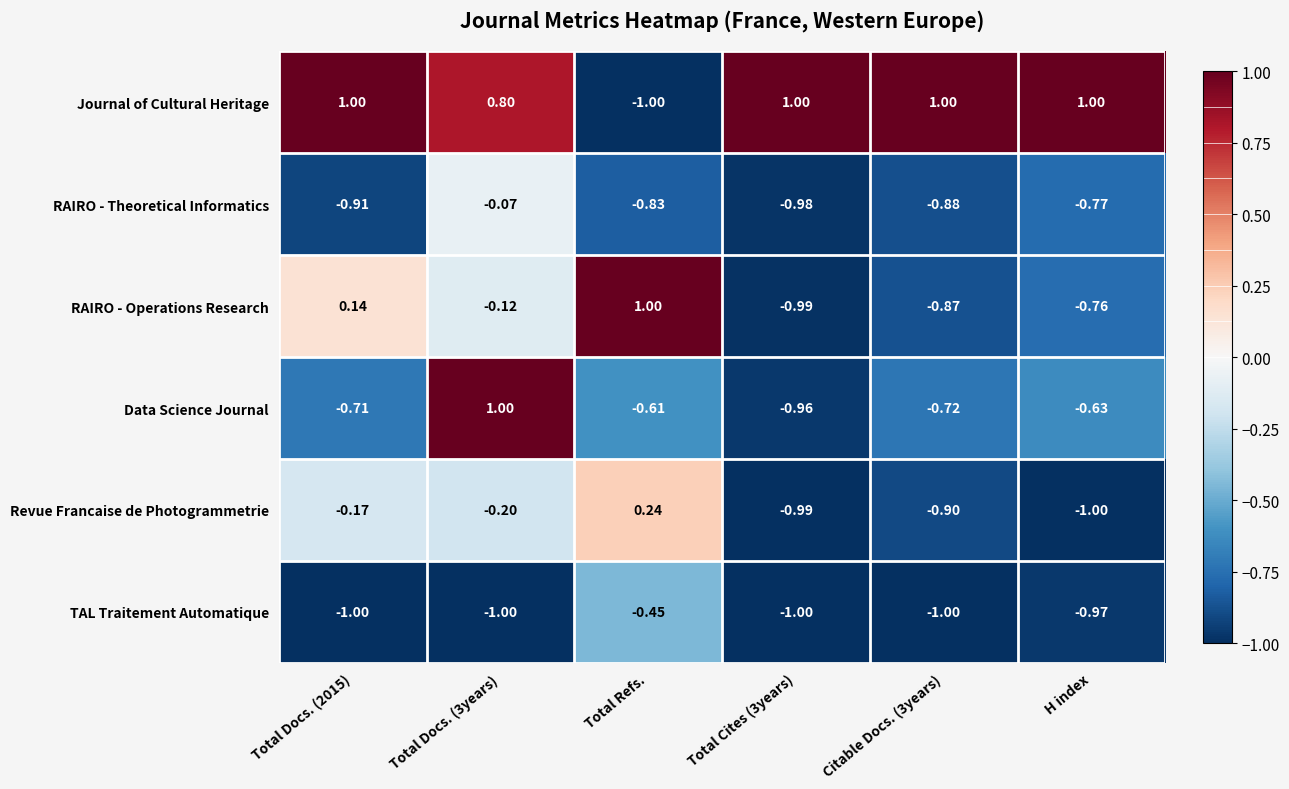

Between Total Docs. (3years) and Citable Docs. (3years), which series saw the biggest shift?

Data Science Journal